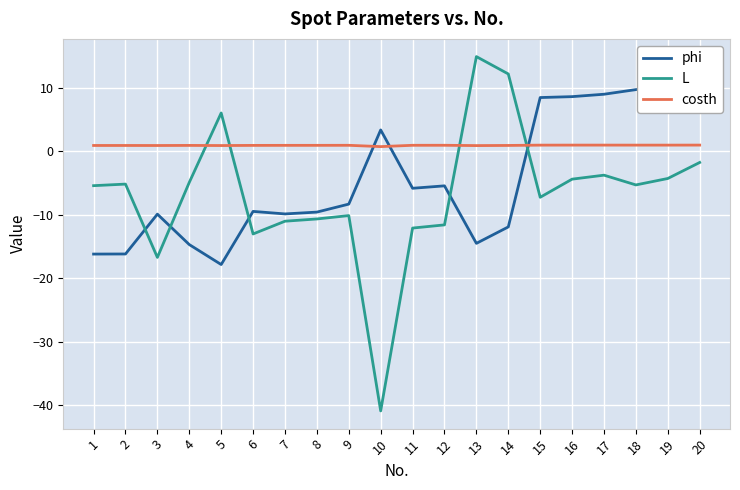

What is the average value of the phi series?

-4.6